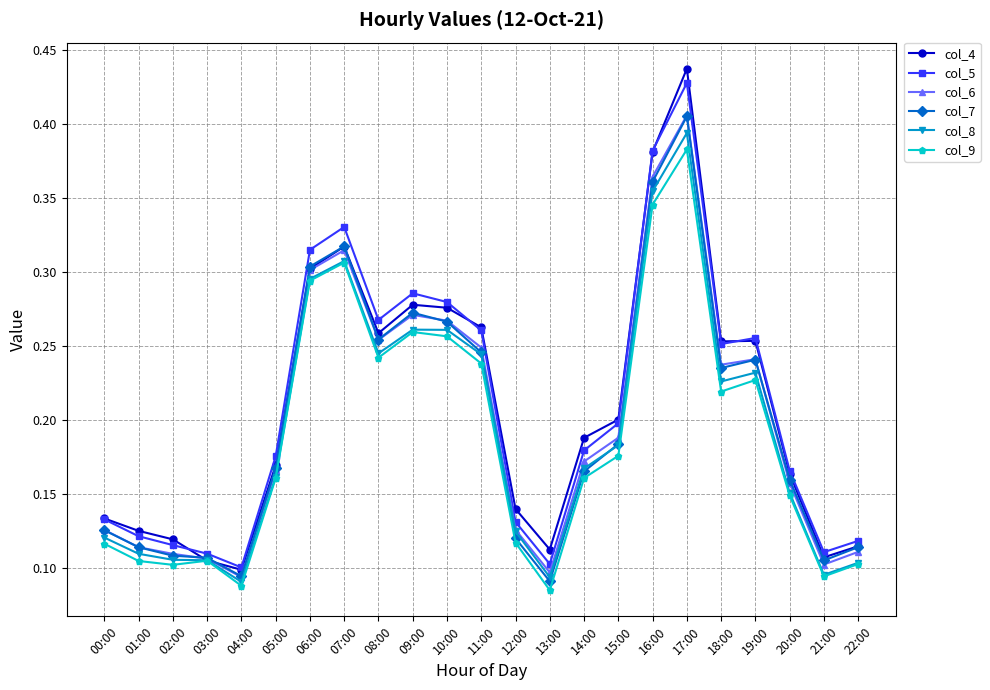

Is the value of col_9 at 12:00 greater than the value of col_6 at 11:00?

No